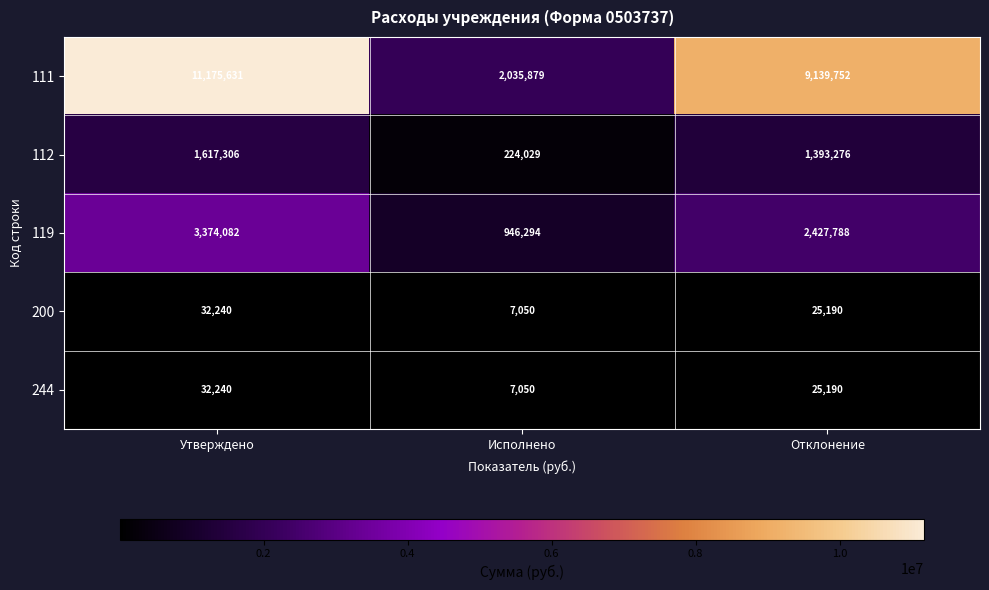

At how many categories does at least one series exceed 1783409?

3